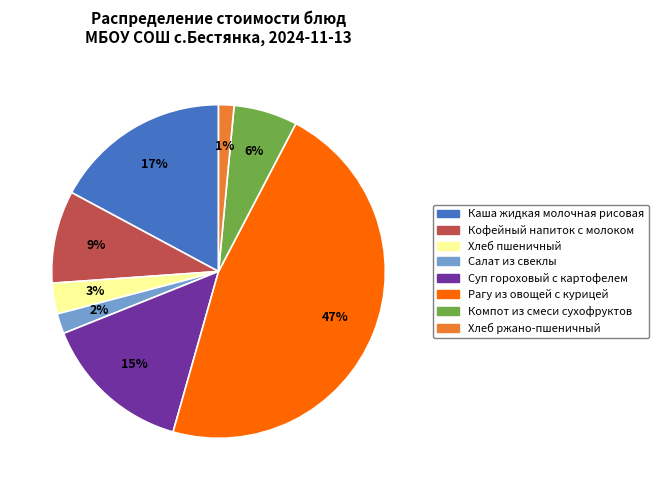

Which has a higher value, Каша жидкая молочная рисовая or Салат из свеклы?

Каша жидкая молочная рисовая